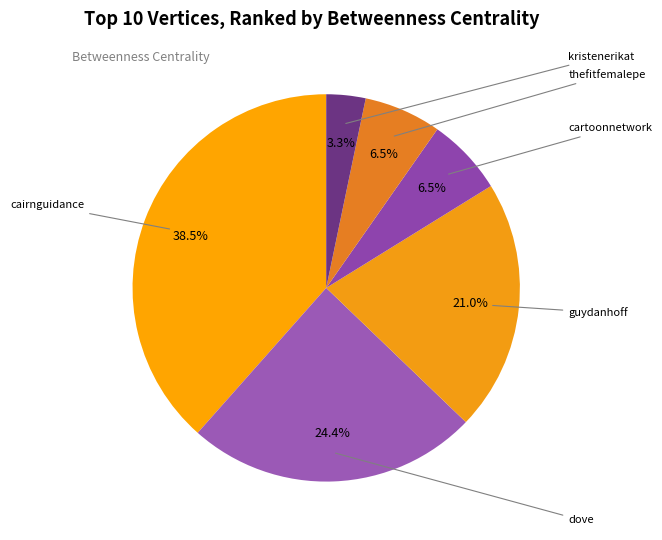

Which slice is the largest?

cairnguidance